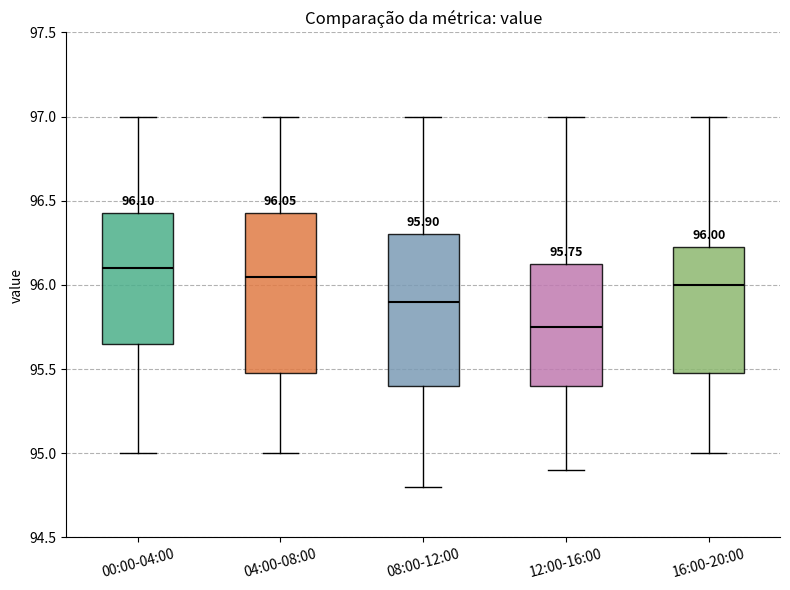

Which box is the tallest, from its lower edge to its upper edge?

04:00-08:00